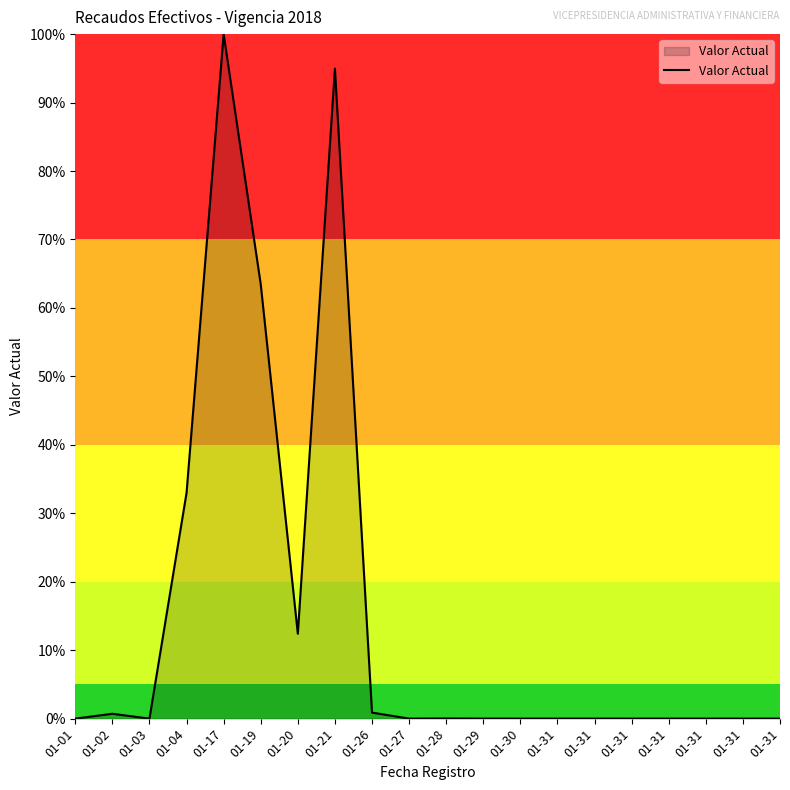

Rank the categories by value from highest to lowest.

01-17, 01-21, 01-19, 01-04, 01-20, 01-26, 01-02, 01-28, 01-27, 01-31, 01-31, 01-31, 01-31, 01-31, 01-31, 01-31, 01-30, 01-29, 01-03, 01-01